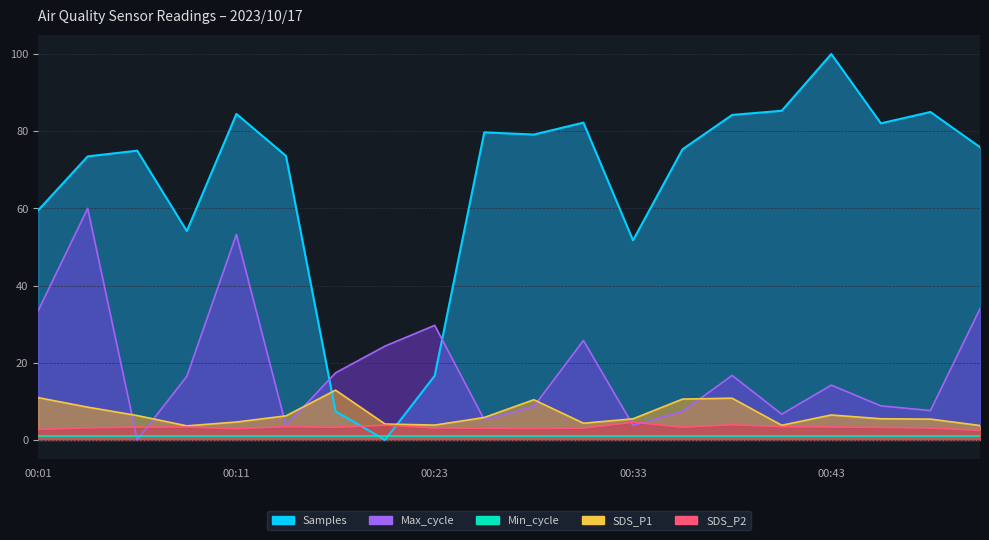

Which series ends up on top after the final intersection of SDS_P1 and Max_cycle?

Max_cycle